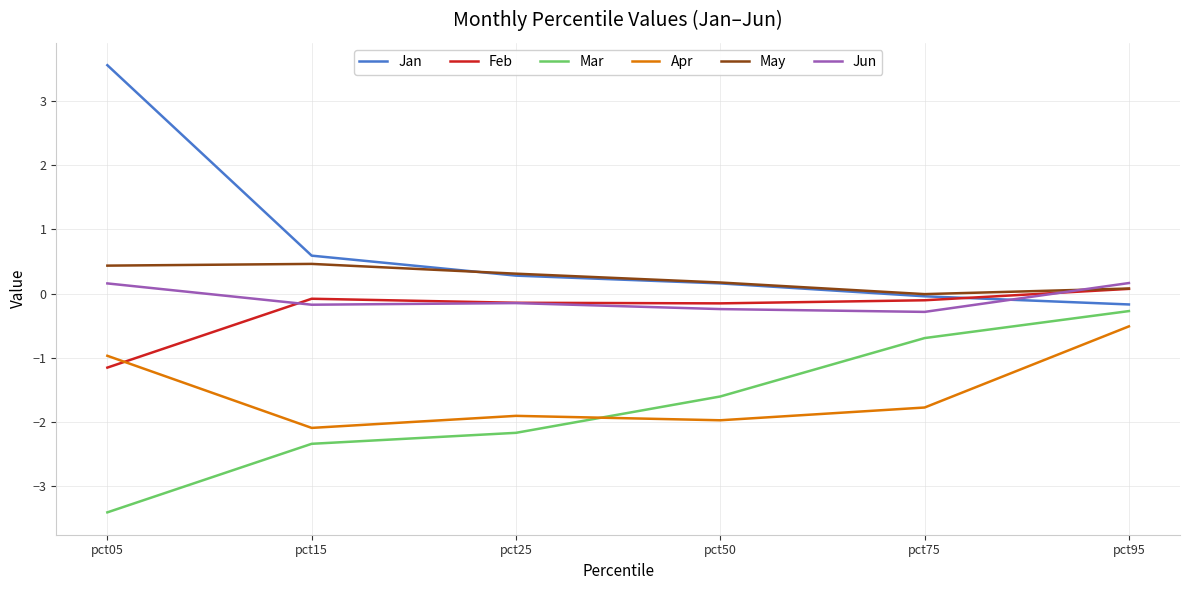

Is it true that Mar equals -1.6 at pct05?

False